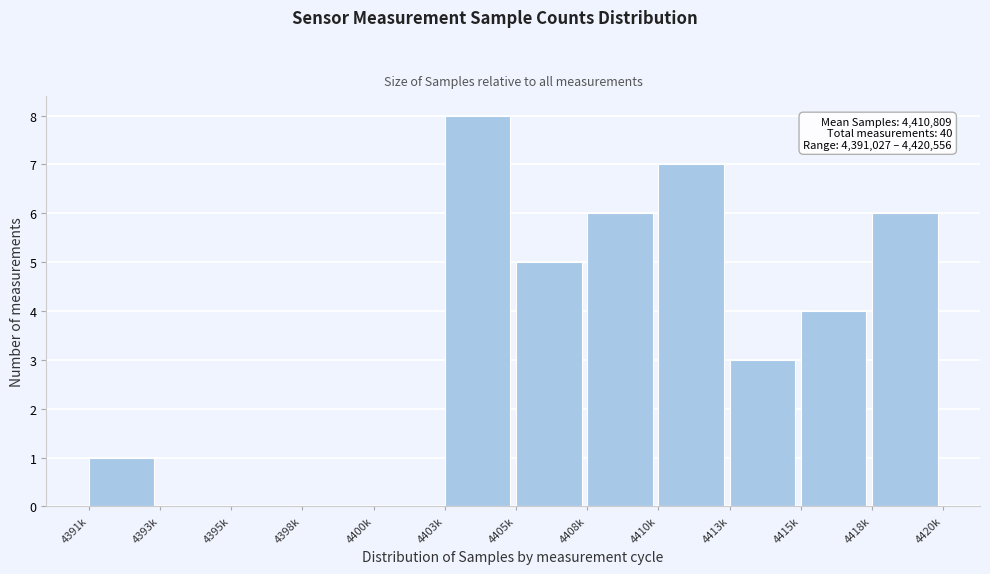

Reading right to left, what are all the values shown in this chart?

4418k=6	4415k=4	4413k=3	4410k=7	4408k=6	4405k=5	4403k=8	4400k=0	4398k=0	4395k=0	4393k=0	4391k=1